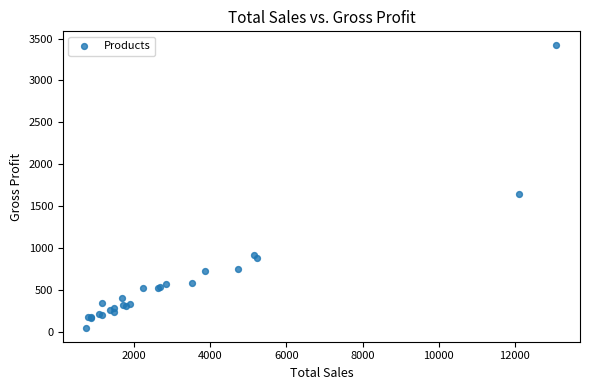

What Y value in the scatter plot is closest to 1733?

1648.2